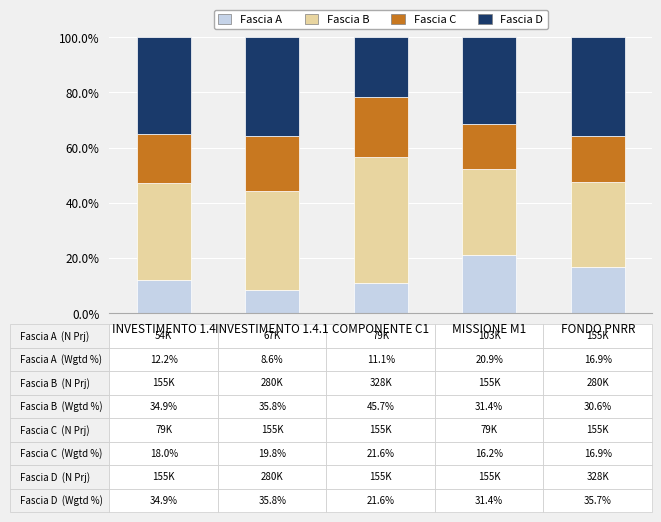

Does the chart contain any negative values?

No